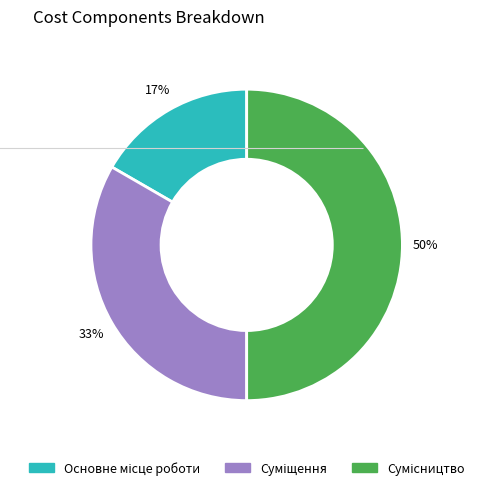

To the nearest percent, what is the average slice percentage?

33%